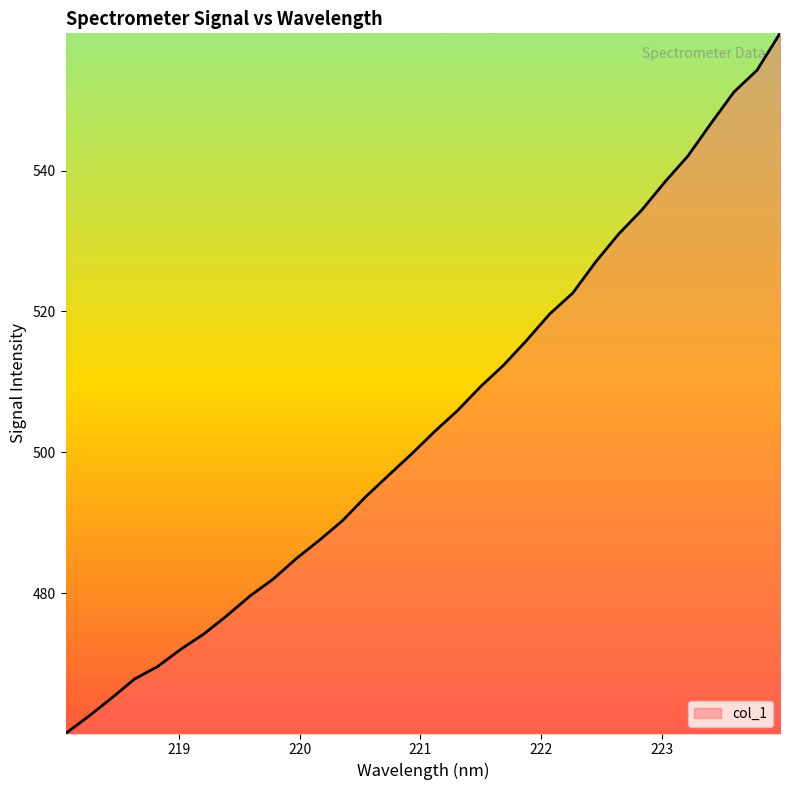

How many lines are shown in the chart?

1